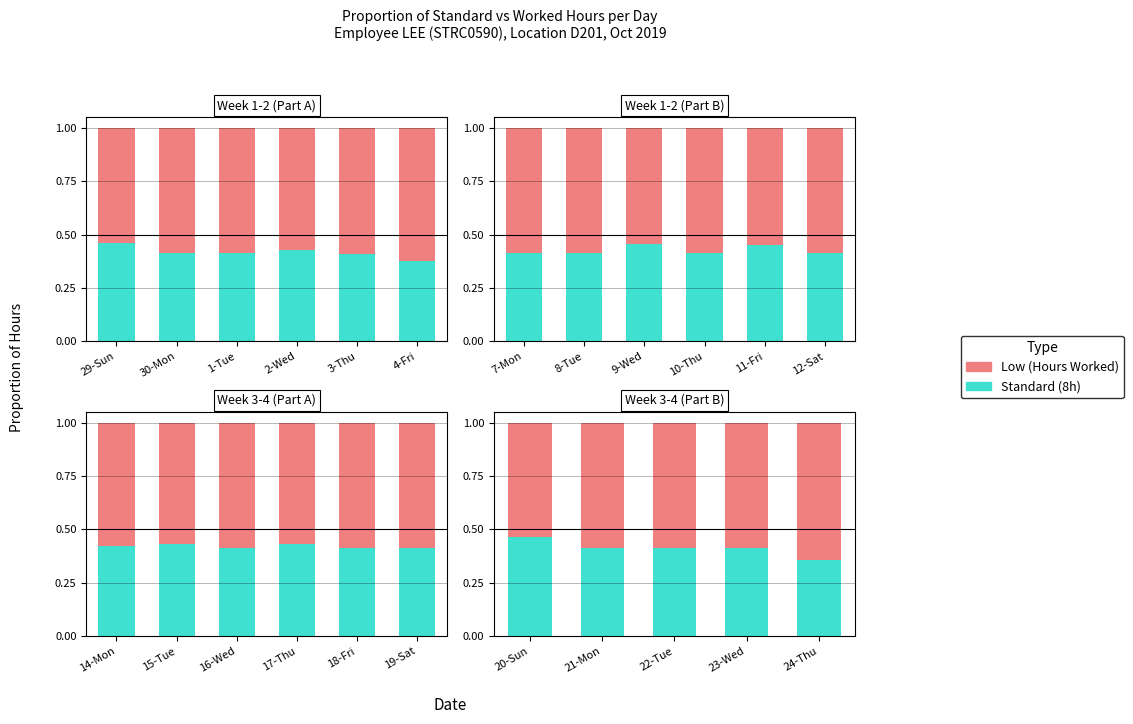

Is the value of Low (Hours Worked) at 21-Mon greater than the value of Standard (8h) at 21-Mon?

Yes